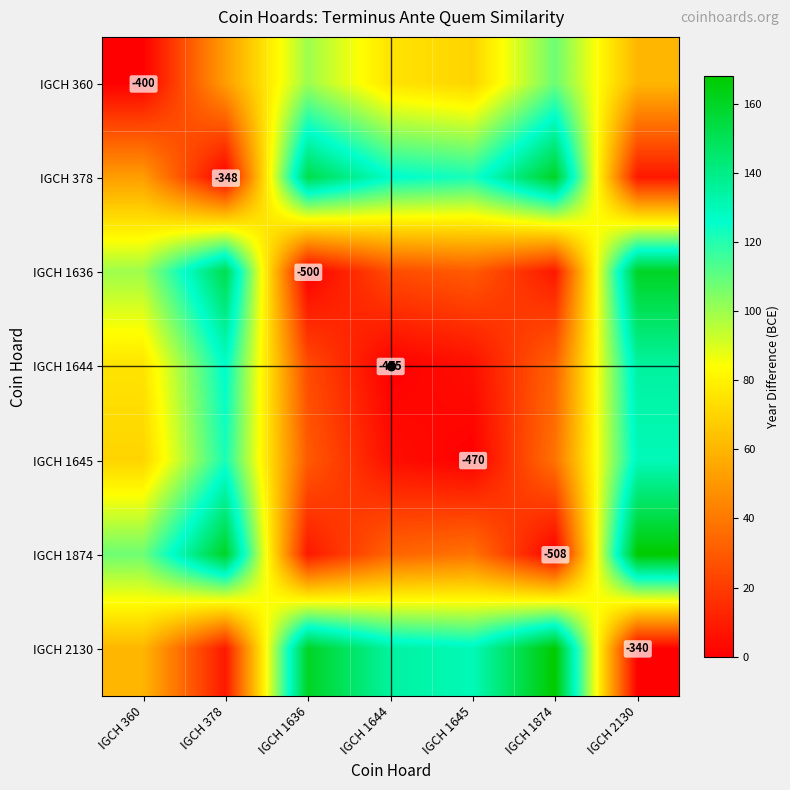

At how many categories does at least one series exceed 129?

6